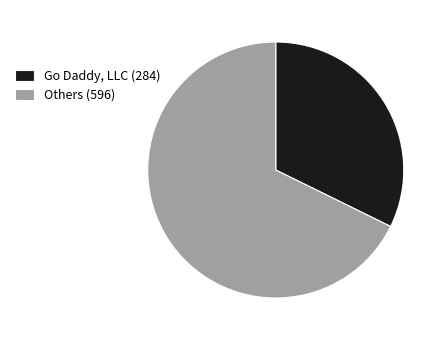

Which category has the smallest portion of the pie?

Go Daddy, LLC (284)